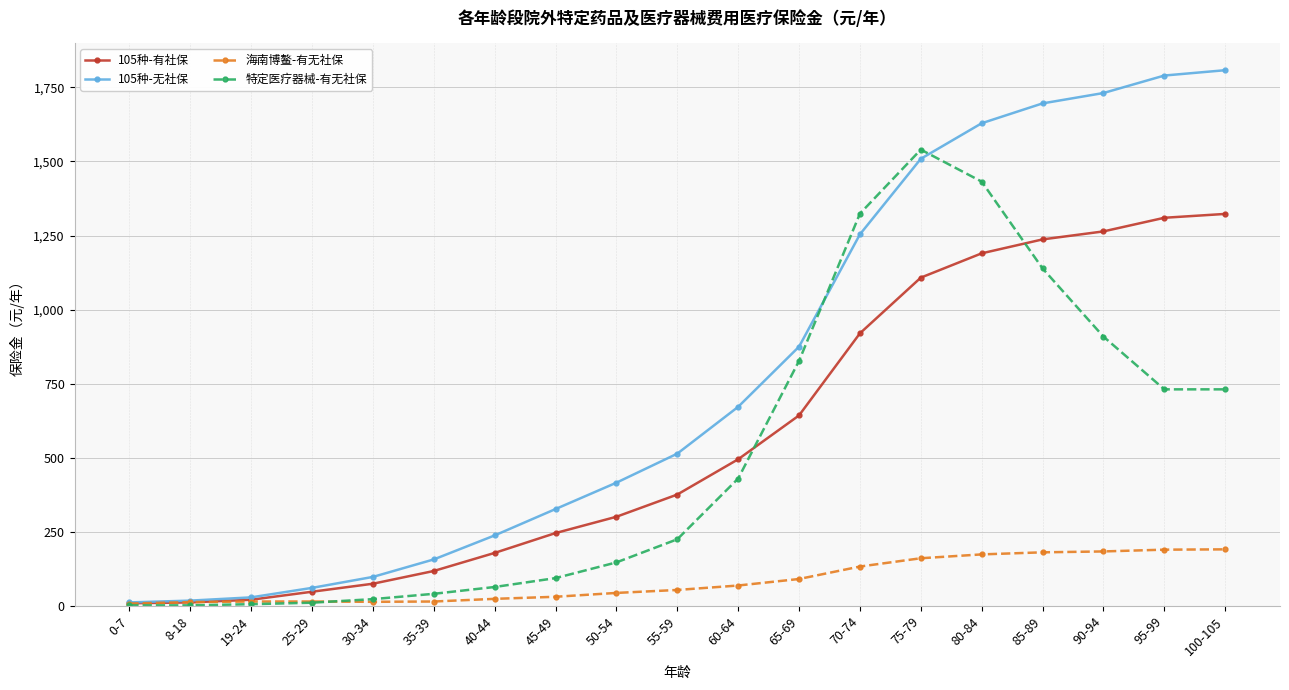

True or false: 海南博鳌-有无社保 has a value of 274 at 80-84.

False